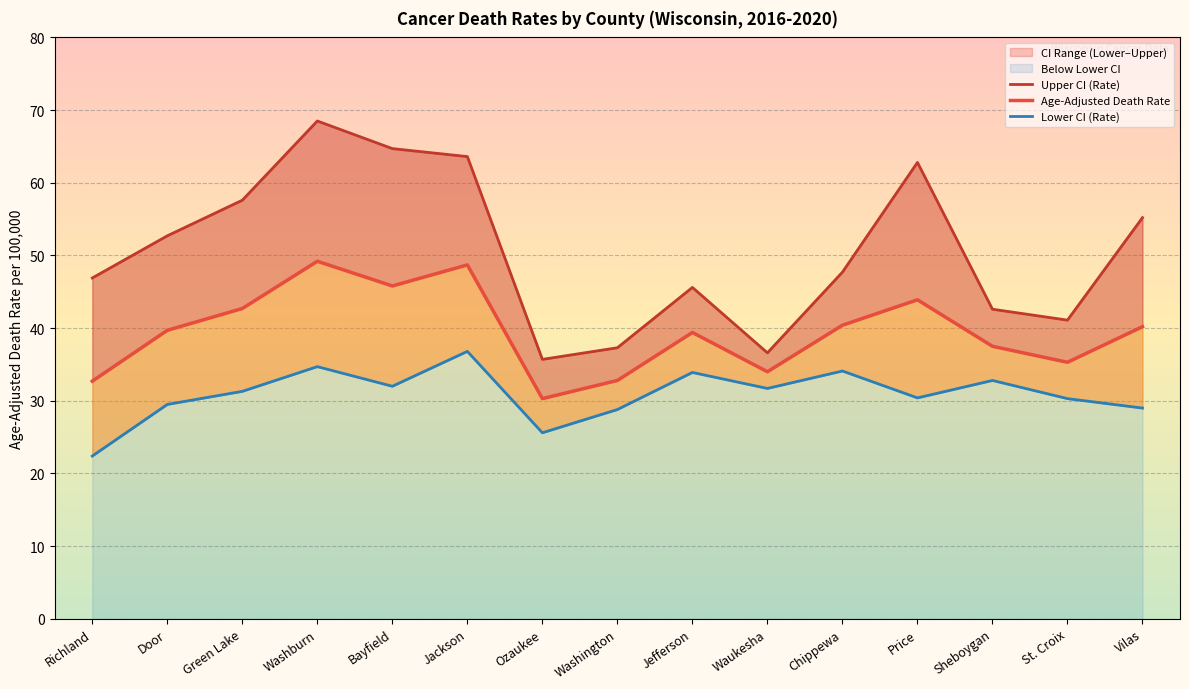

At which category is the sum across all series the highest?

Washburn